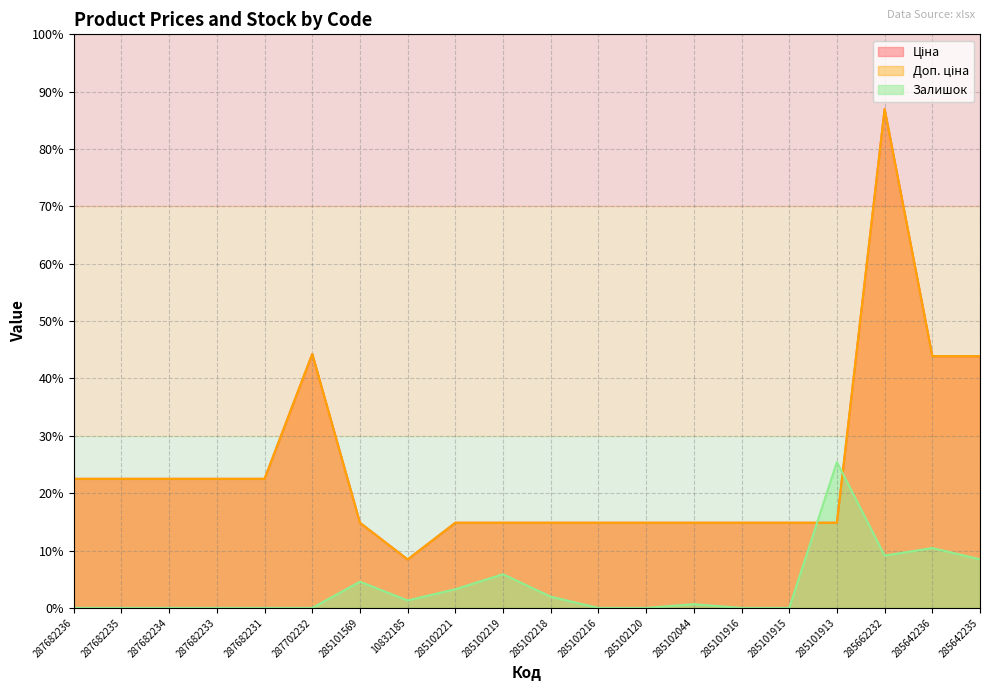

Reading right to left, extract all data points from this chart.

Ціна: 29491.5	29491.5	58426.5	9975.0	9975.0	9975.0	9975.0	9975.0	9975.0	9975.0	9975.0	9975.0	5673.8	9975.0	29747.2	15120.0	15120.0	15120.0	15120.0	15120.0
Доп. ціна: 29491.5	29491.5	58426.5	9975.0	9975.0	9975.0	9975.0	9975.0	9975.0	9975.0	9975.0	9975.0	5673.8	9975.0	29747.2	15120.0	15120.0	15120.0	15120.0	15120.0
Залишок: 5696.6	7011.2	6134.8	17089.8	0.0	0.0	438.2	0.0	0.0	1314.6	3943.8	2191.0	876.4	3067.4	0.0	0.0	0.0	0.0	0.0	0.0